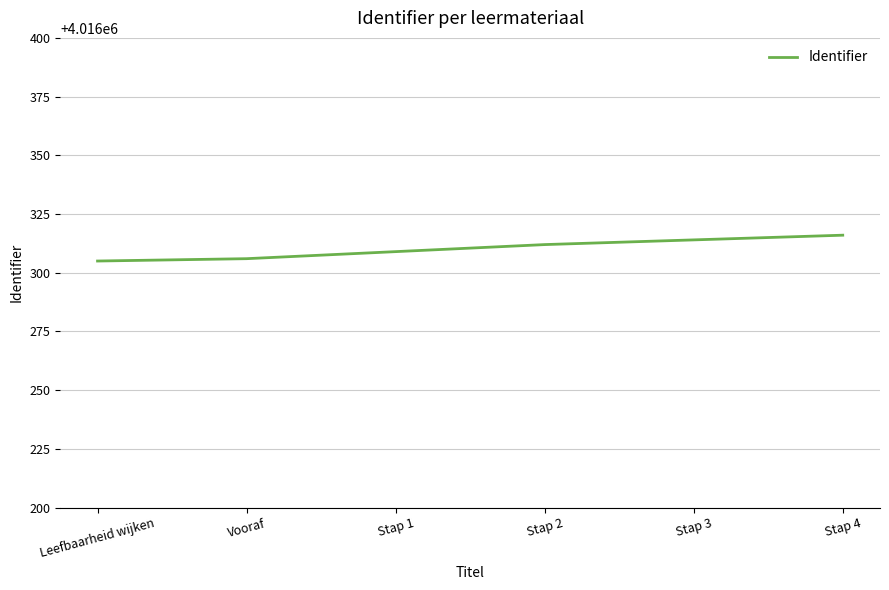

Reading right to left, list all the values displayed in this chart.

4016316	4016314	4016312	4016309	4016306	4016305